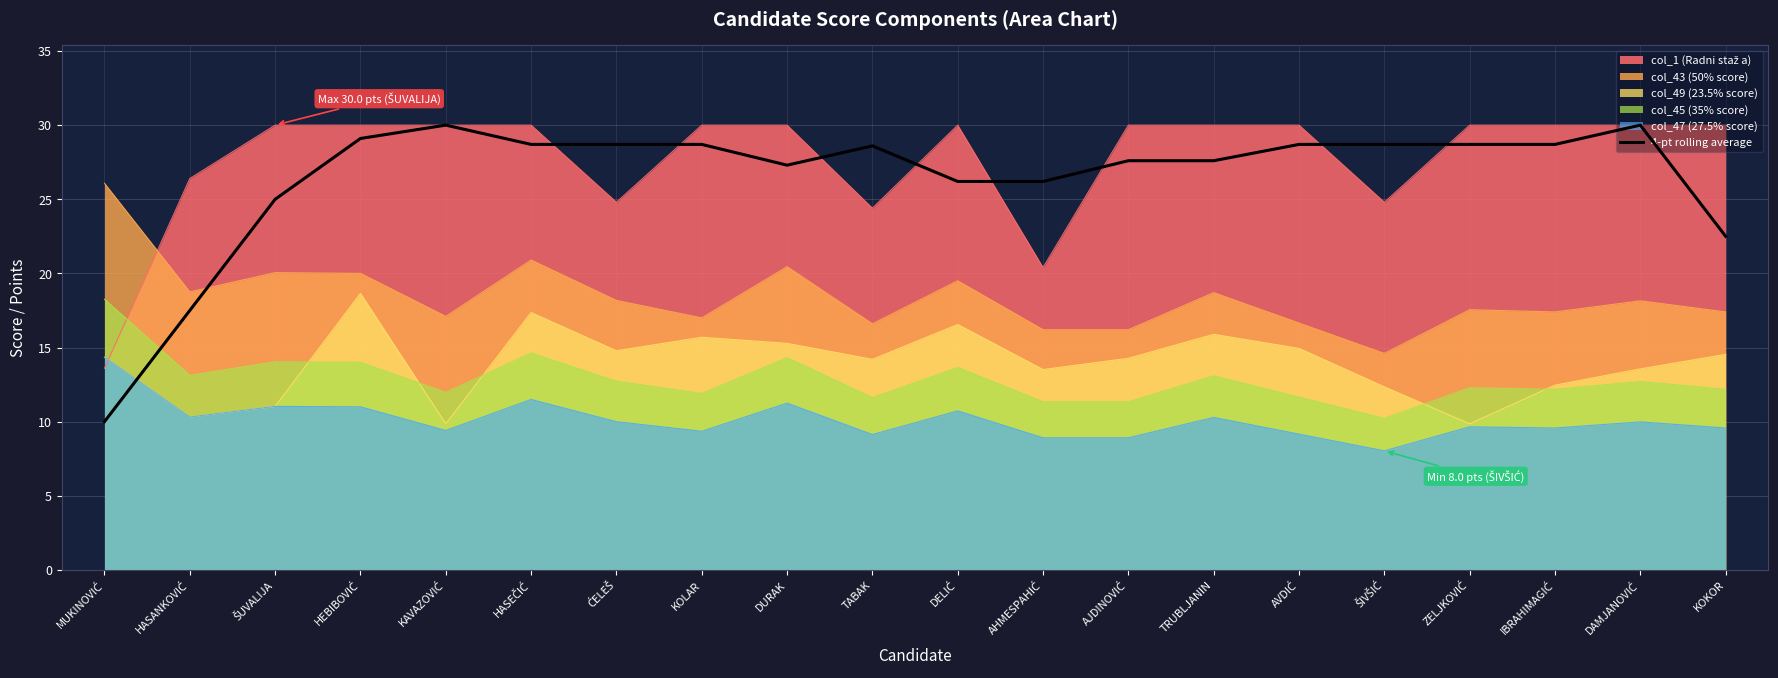

What is the minimum value shown in the chart?

8.0